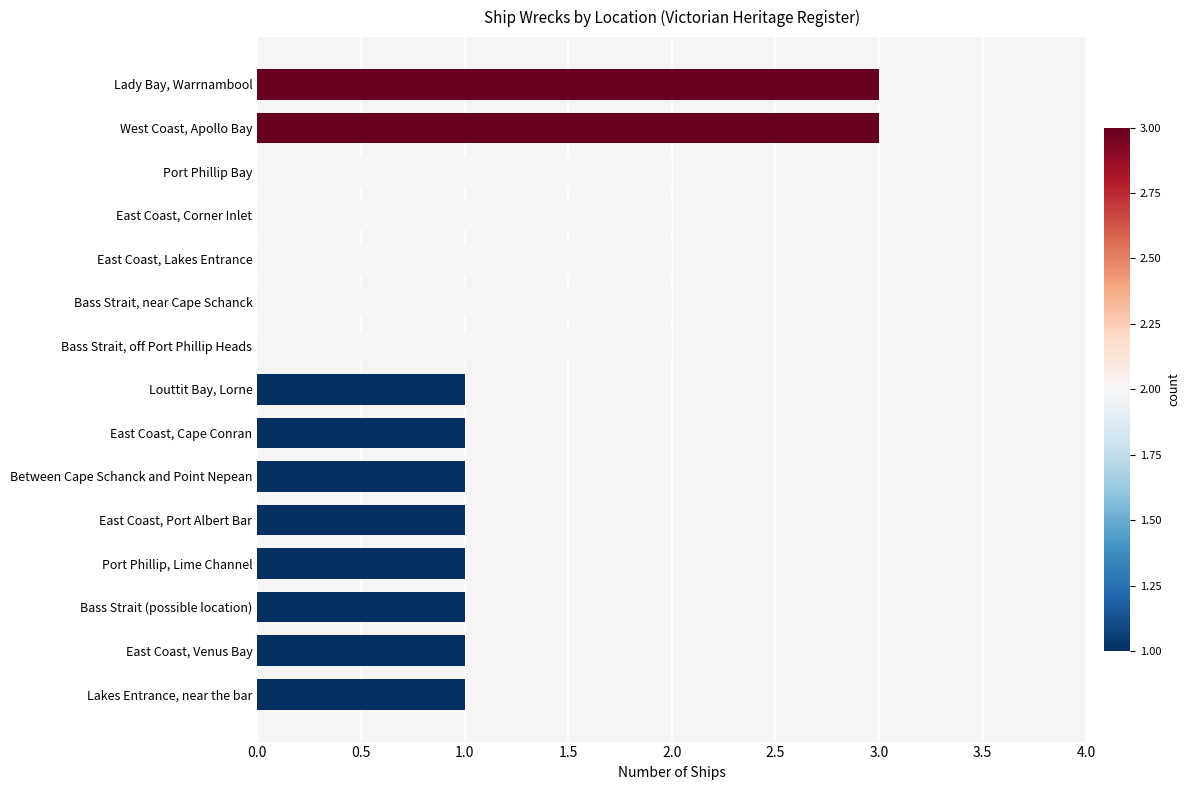

What is the sum of the values at Port Phillip Bay and East Coast, Venus Bay?

3